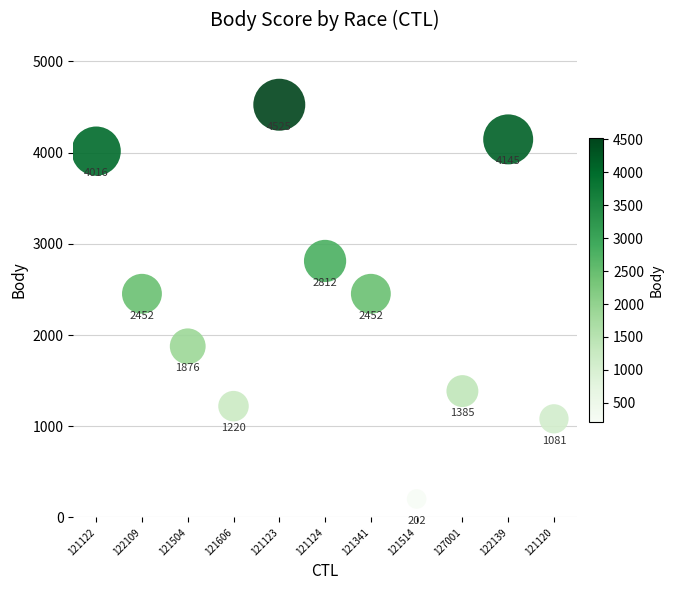

What is the range of Y values (max minus min)?

4323